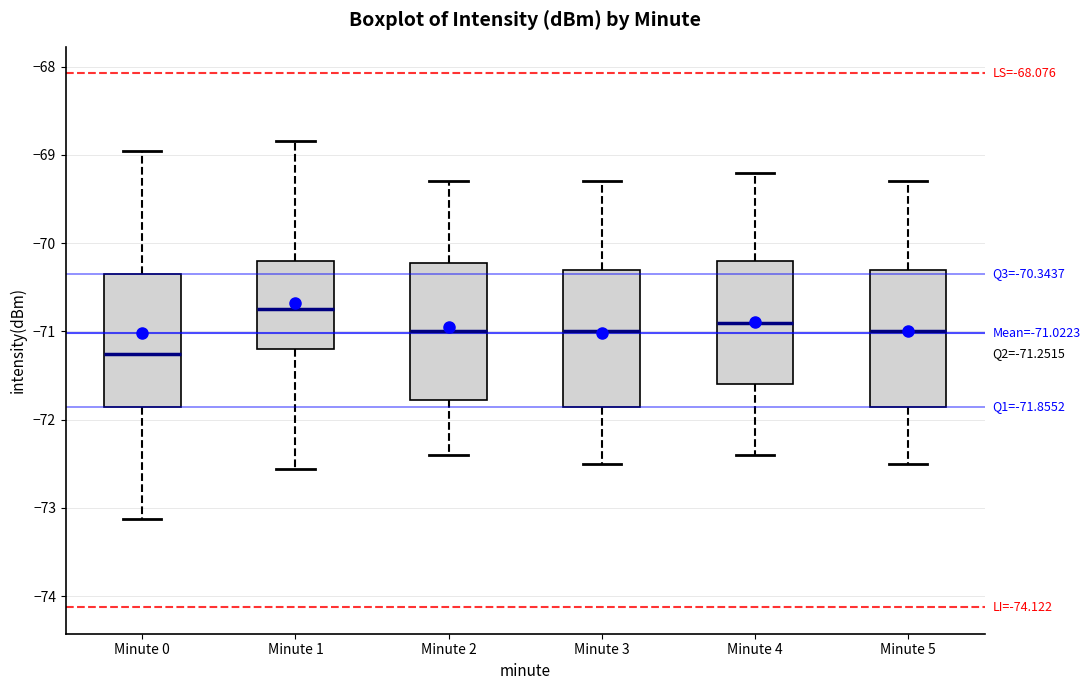

Which box's median line is the lowest?

Minute 0